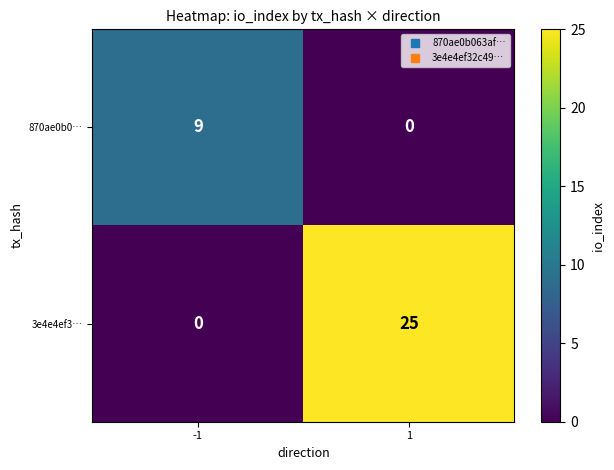

Count the number of data series in this chart.

2